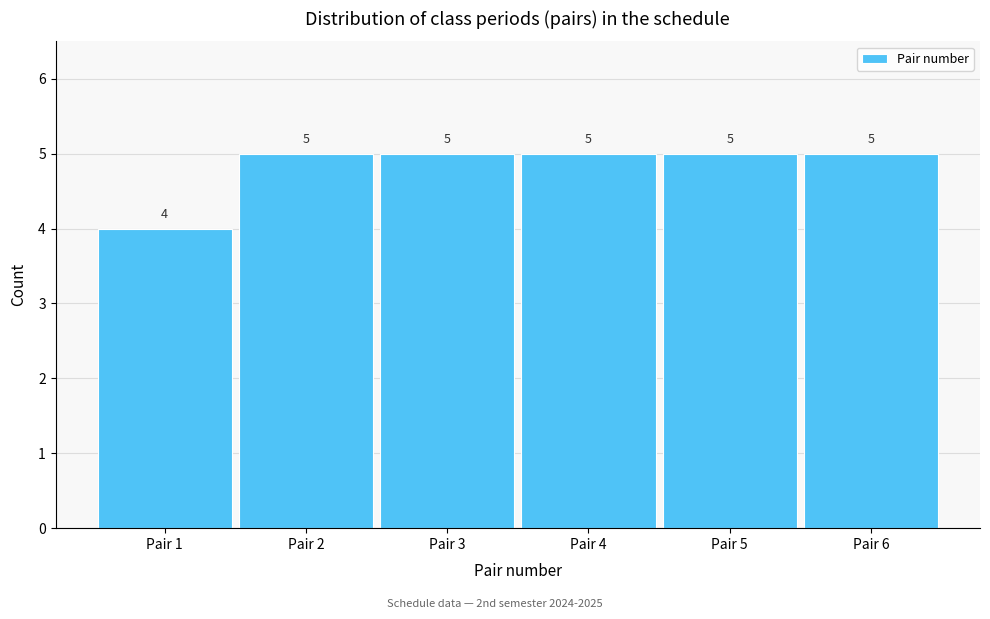

Reading left to right, transcribe this chart: for each bar, give the range it covers on the x-axis and its height.

0.5 to 1.5: 4
1.5 to 2.5: 5
2.5 to 3.5: 5
3.5 to 4.5: 5
4.5 to 5.5: 5
5.5 to 6.5: 5